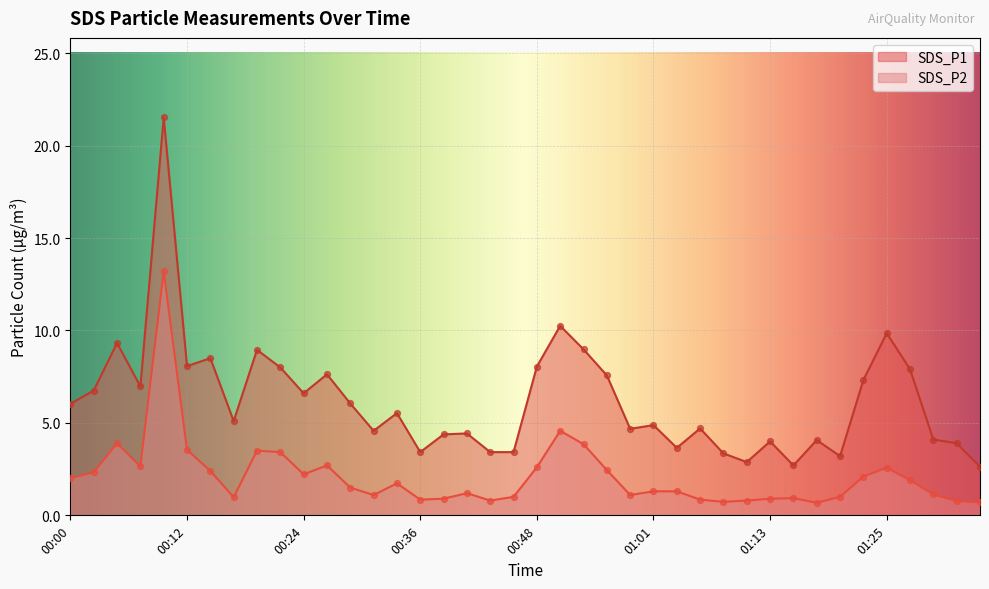

Which series has the largest total across all categories?

SDS_P1